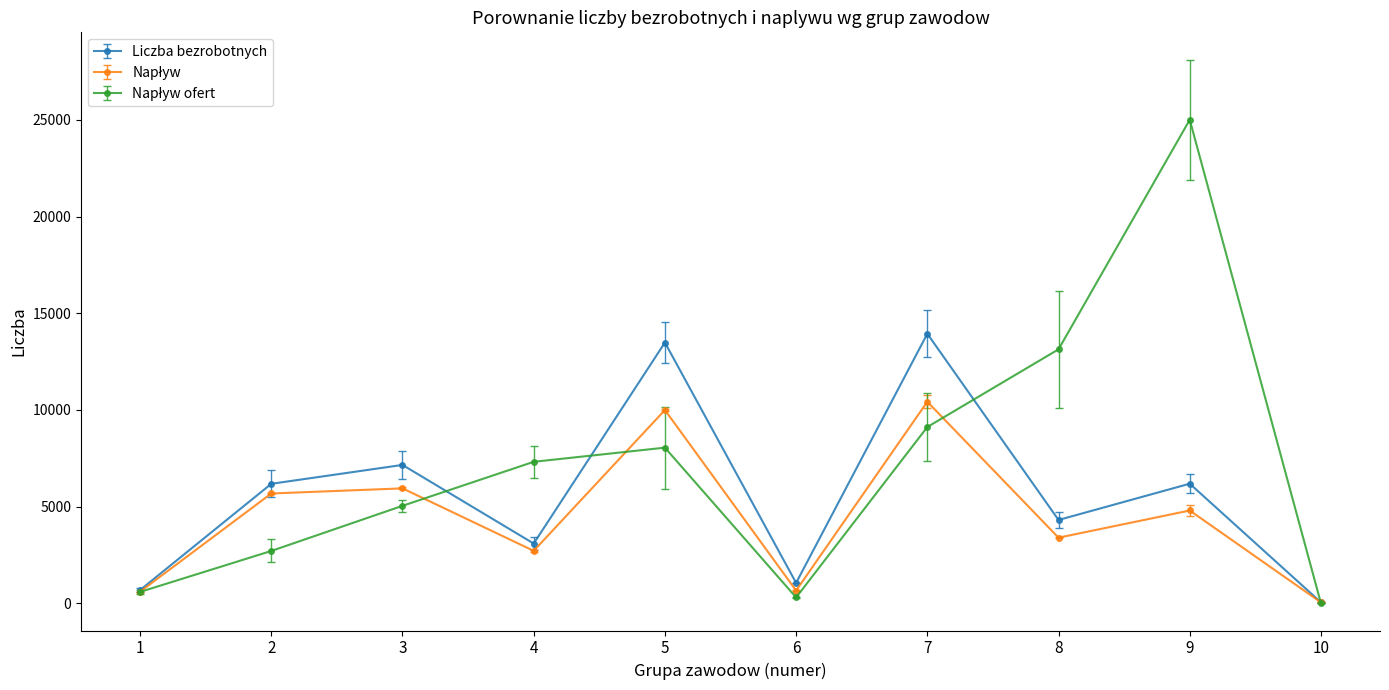

At which category is the sum across all series the highest?

9